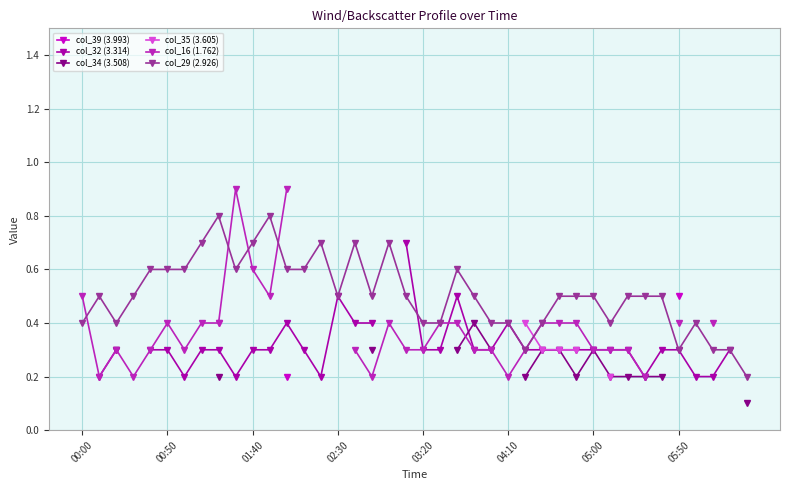

How many data points does each series have?

40